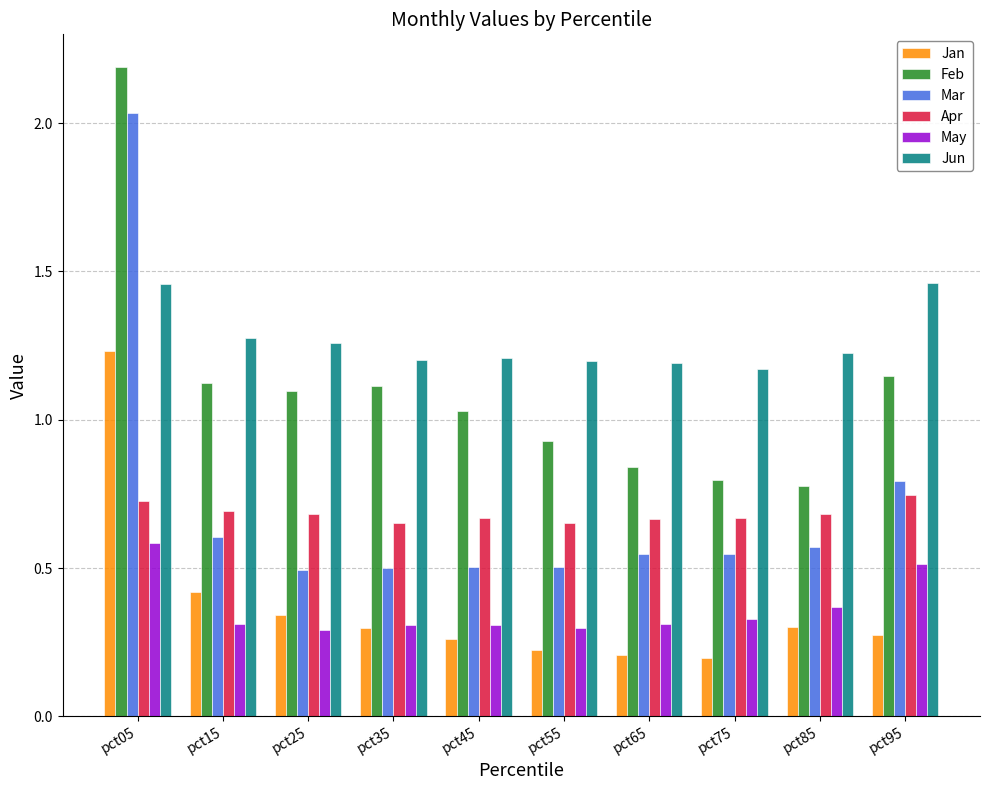

What is the greatest value displayed?

2.2